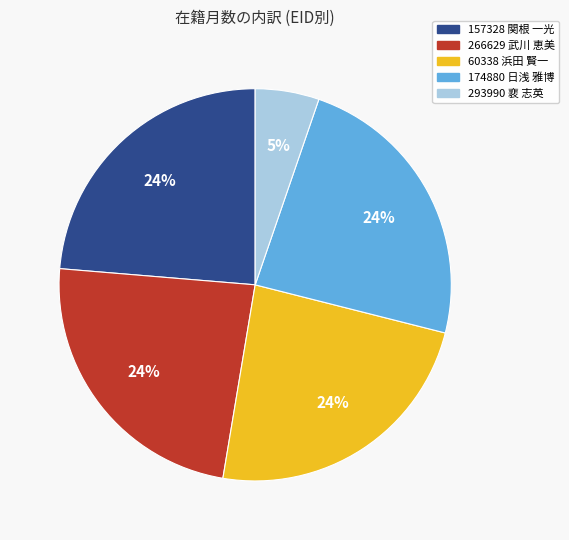

Does 266629 武川 恵美 account for over 50% of the chart?

No